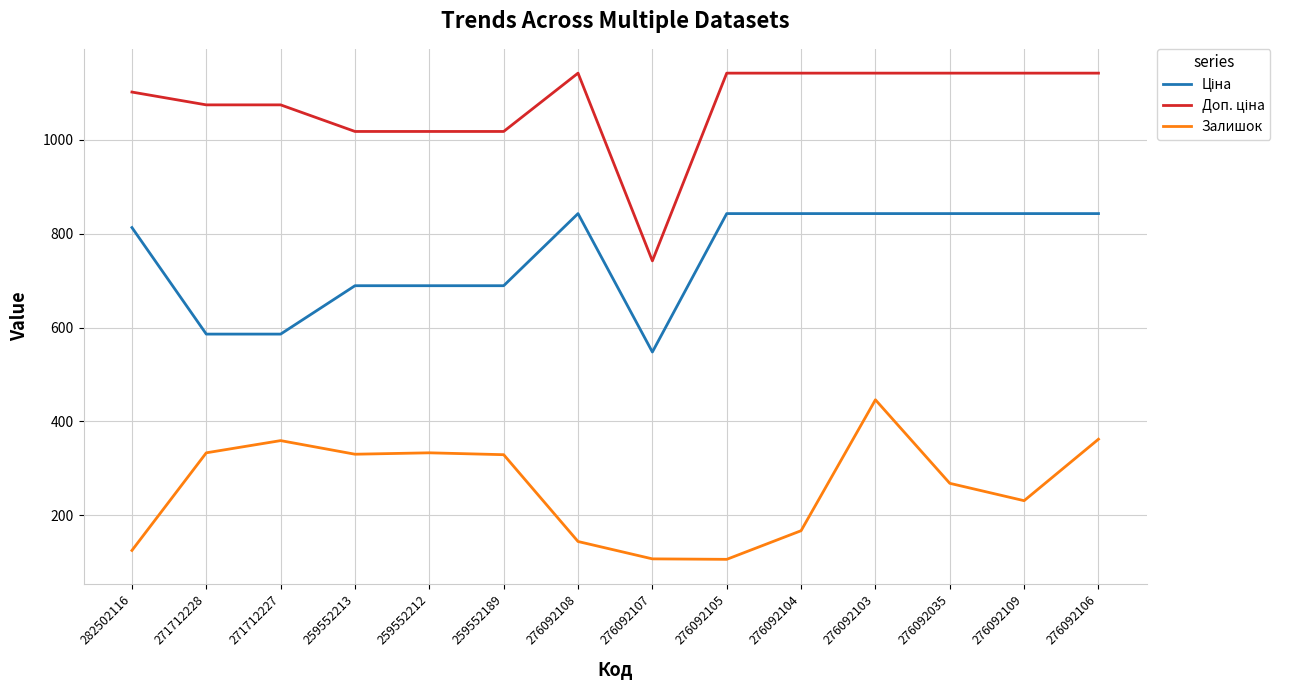

What is the total value across all series at 276092107?

1396.8